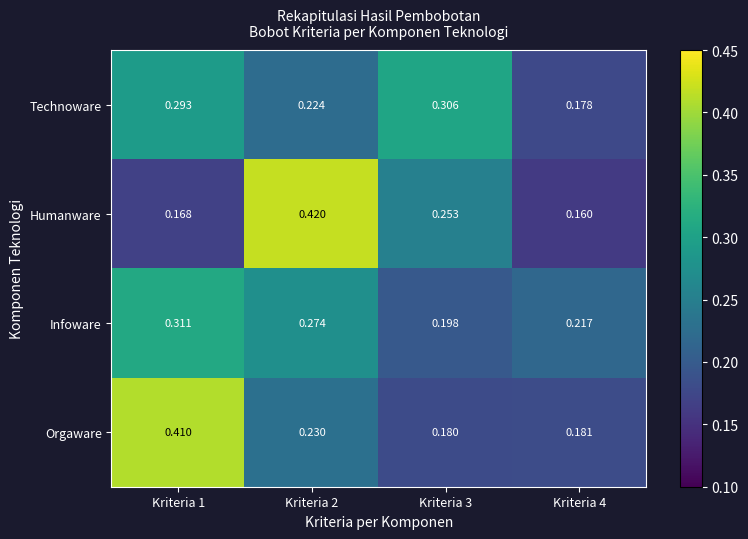

Rank the series by their maximum value, from highest to lowest.

Humanware, Orgaware, Infoware, Technoware